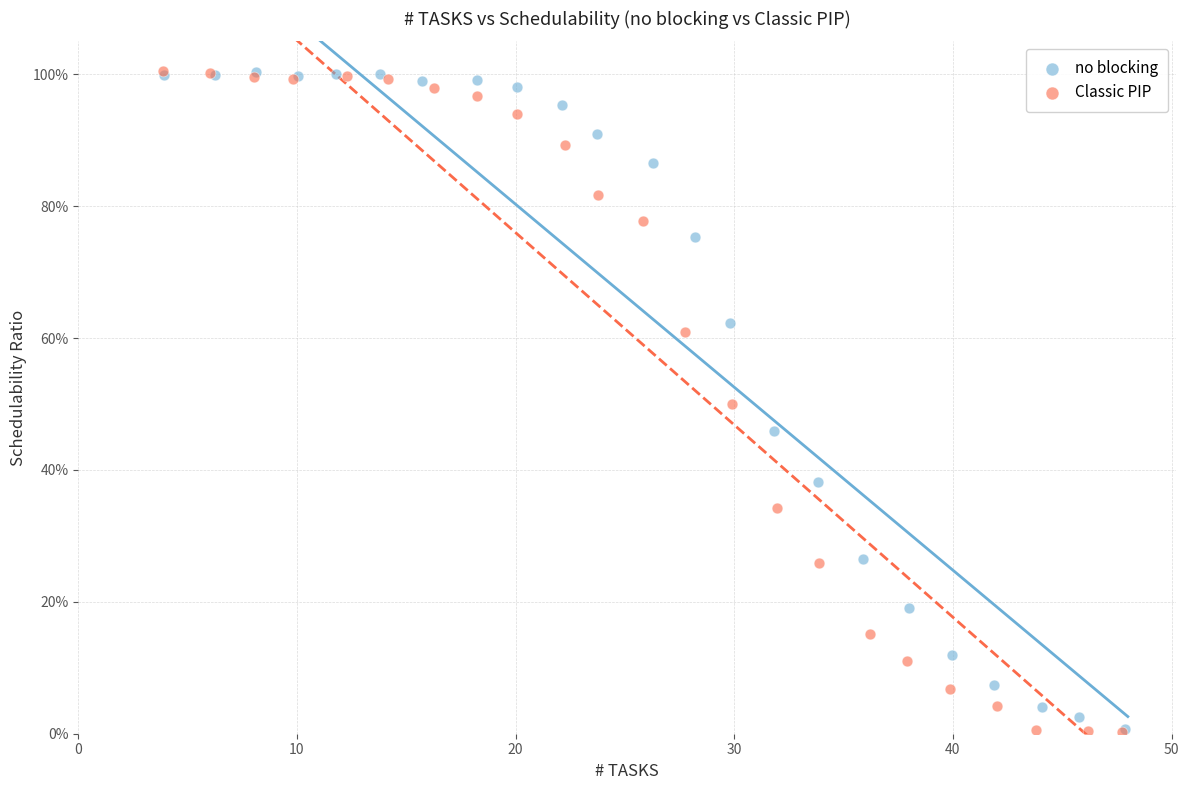

Which series has the widest spread of Y values?

Classic PIP